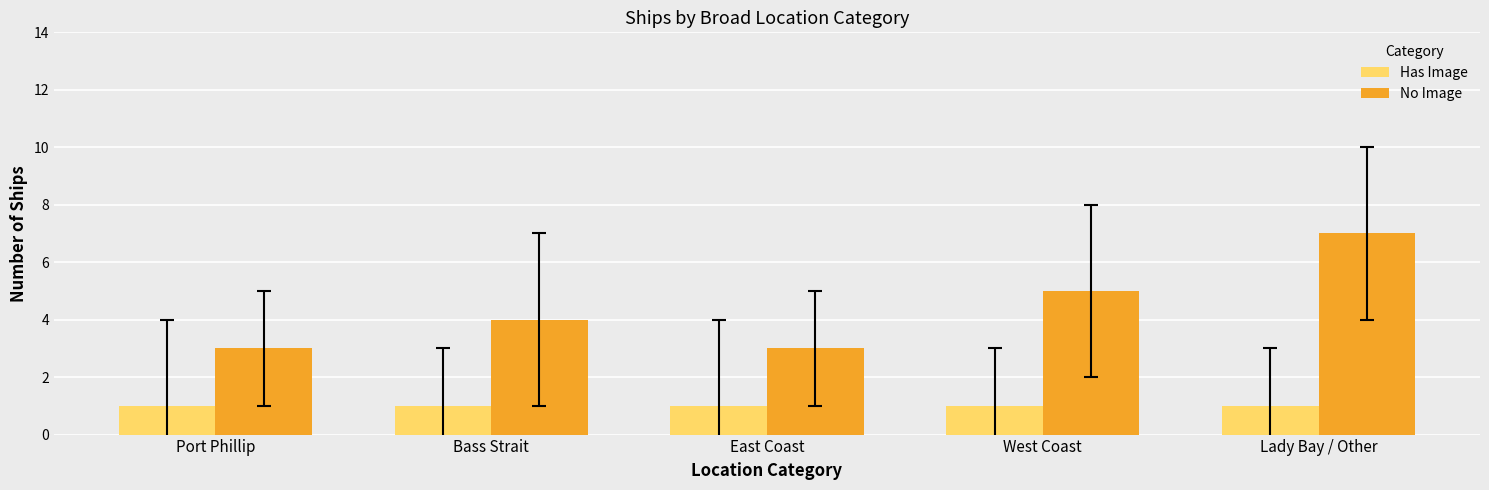

Is it true that Has Image equals 1 at Lady Bay / Other?

True